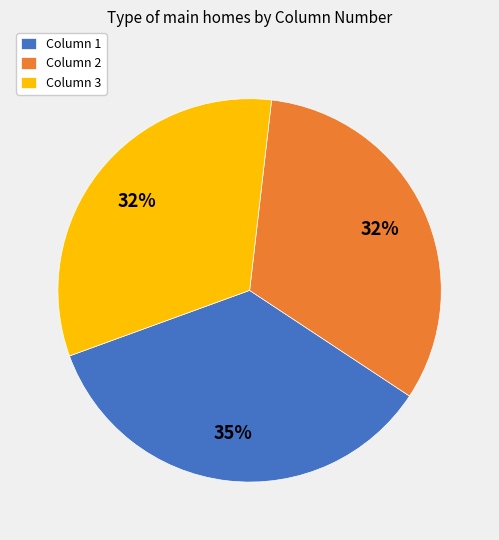

Combined, do Column 3 and Column 2 account for over 50%?

Yes